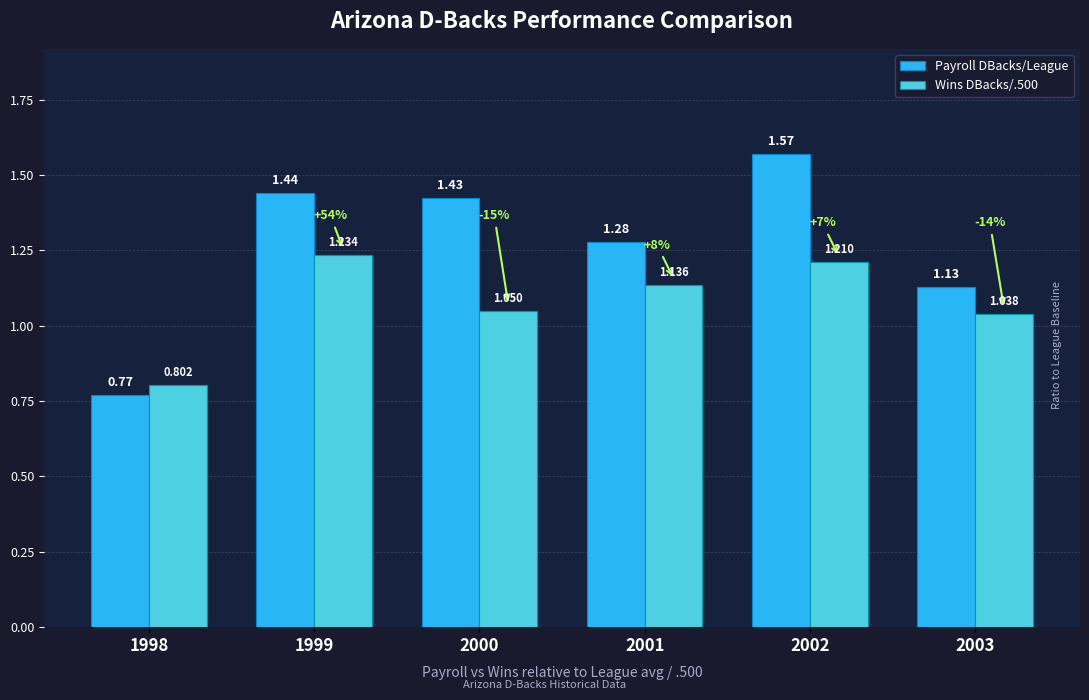

At which category is the sum across all series the highest?

2002